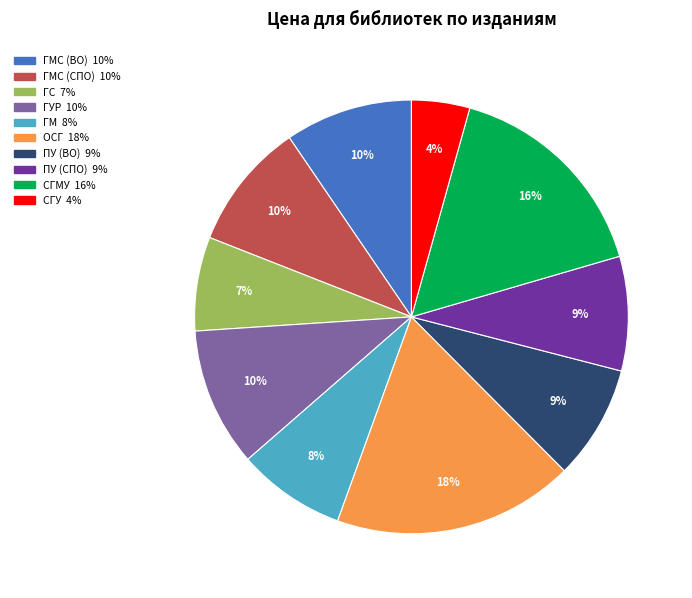

To the nearest percent, what is the average slice percentage?

10%